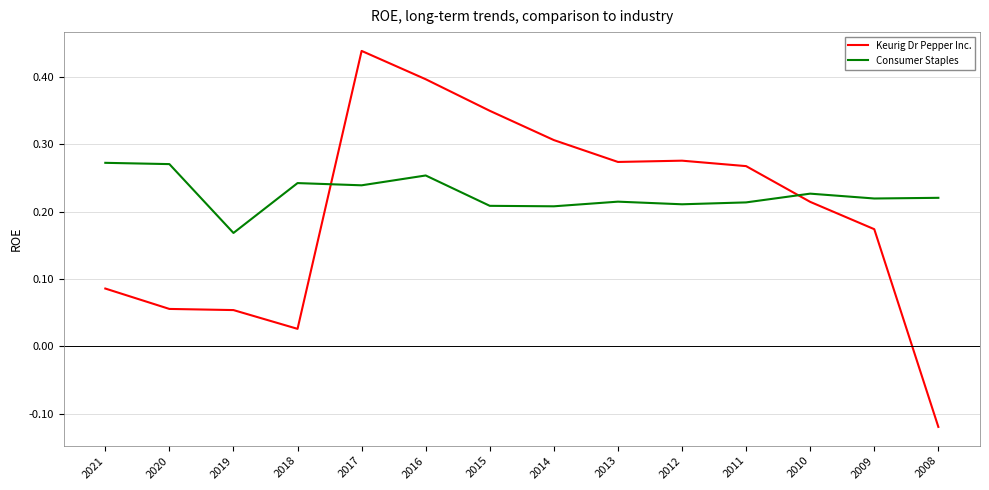

Which series has the largest total across all categories?

Consumer Staples